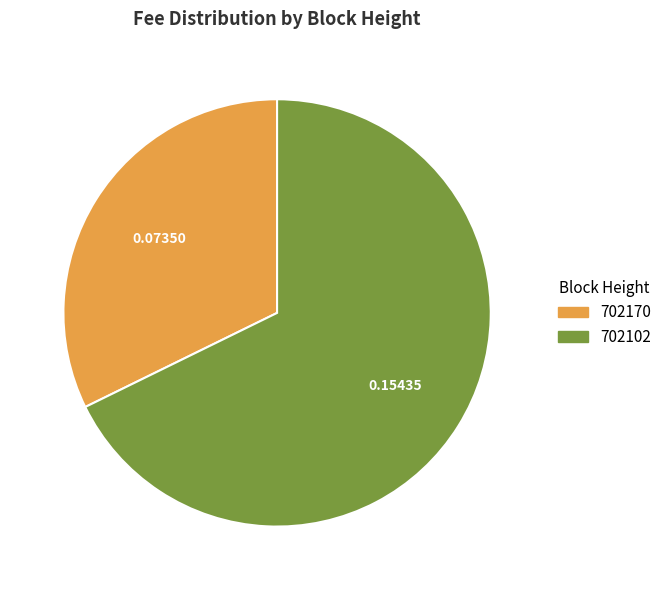

Rank the categories by value from highest to lowest.

702102, 702170